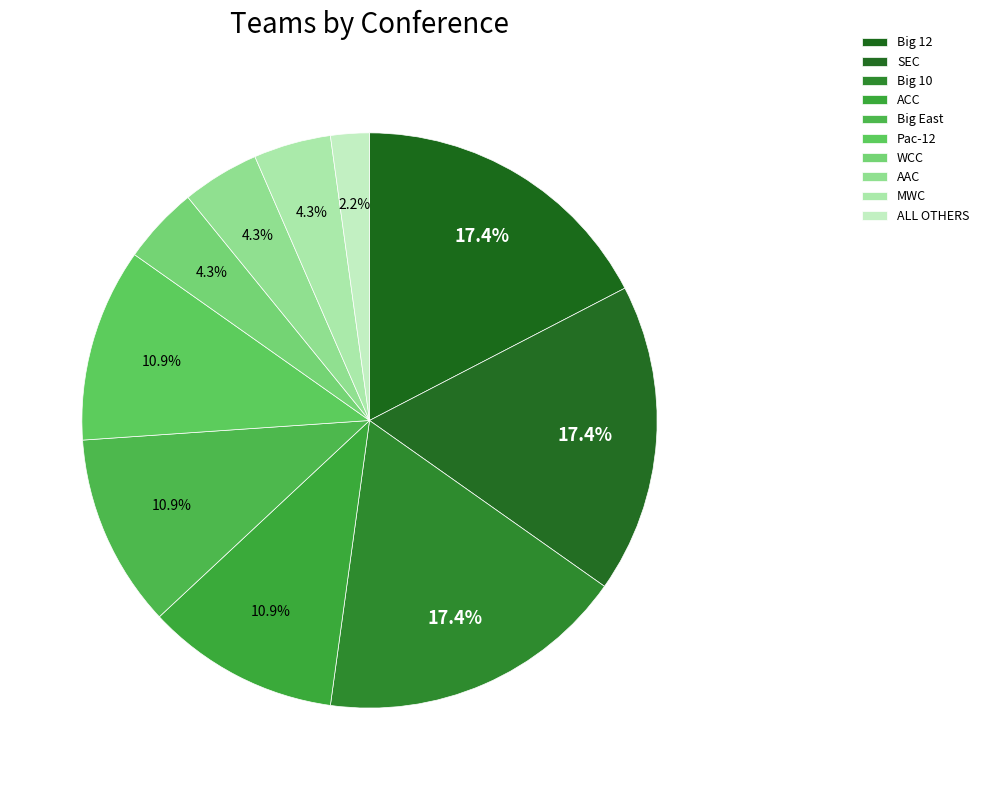

Which category has the biggest portion of the pie?

Big 12